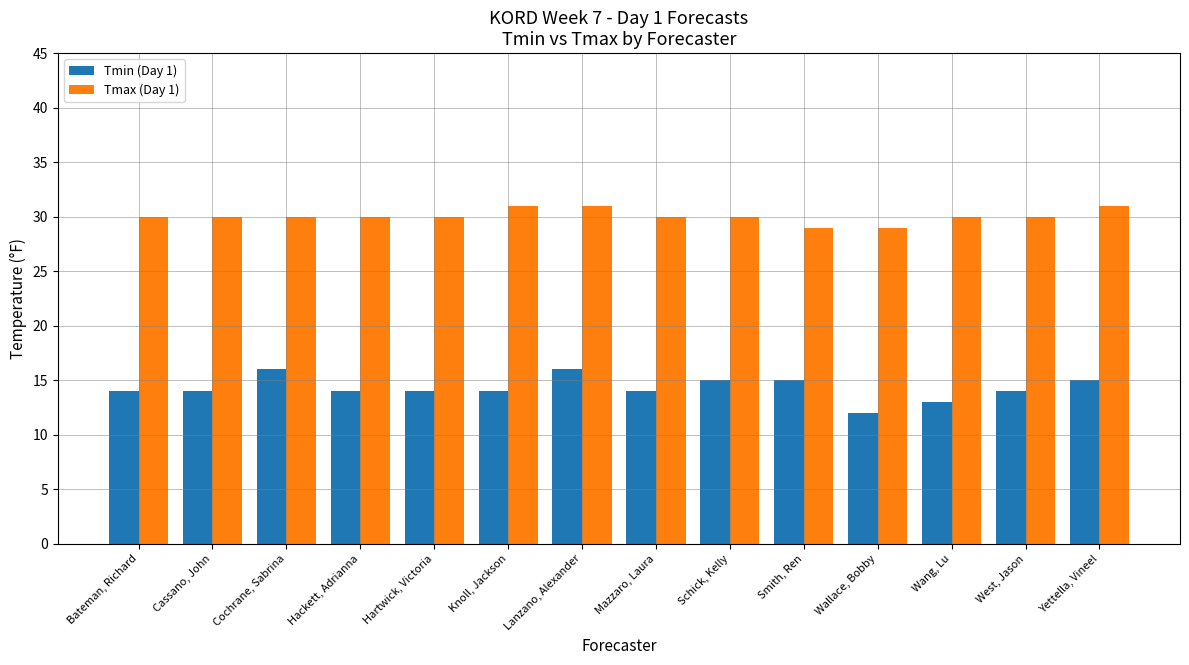

Reading right to left, transcribe all the data shown in this chart.

Tmin (Day 1): 15	14	13	12	15	15	14	16	14	14	14	16	14	14
Tmax (Day 1): 31	30	30	29	29	30	30	31	31	30	30	30	30	30